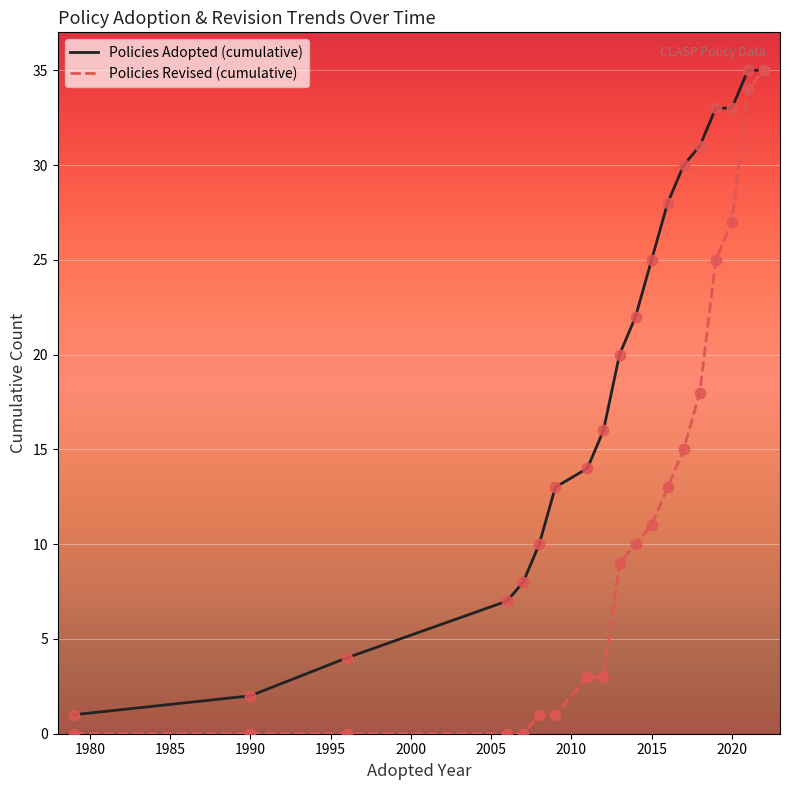

At how many categories does at least one series exceed 24?

8